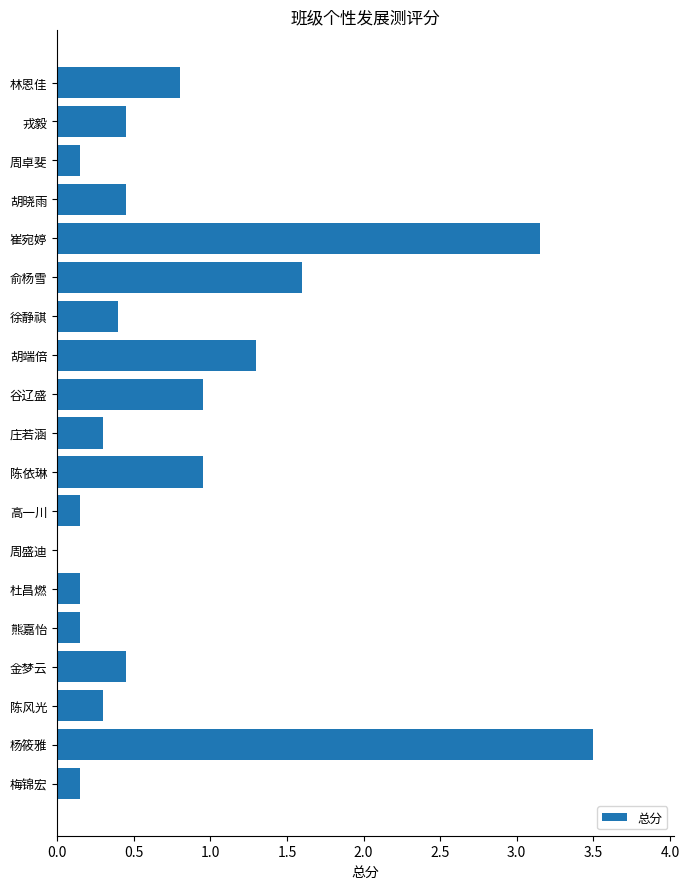

What is the greatest value displayed?

3.5